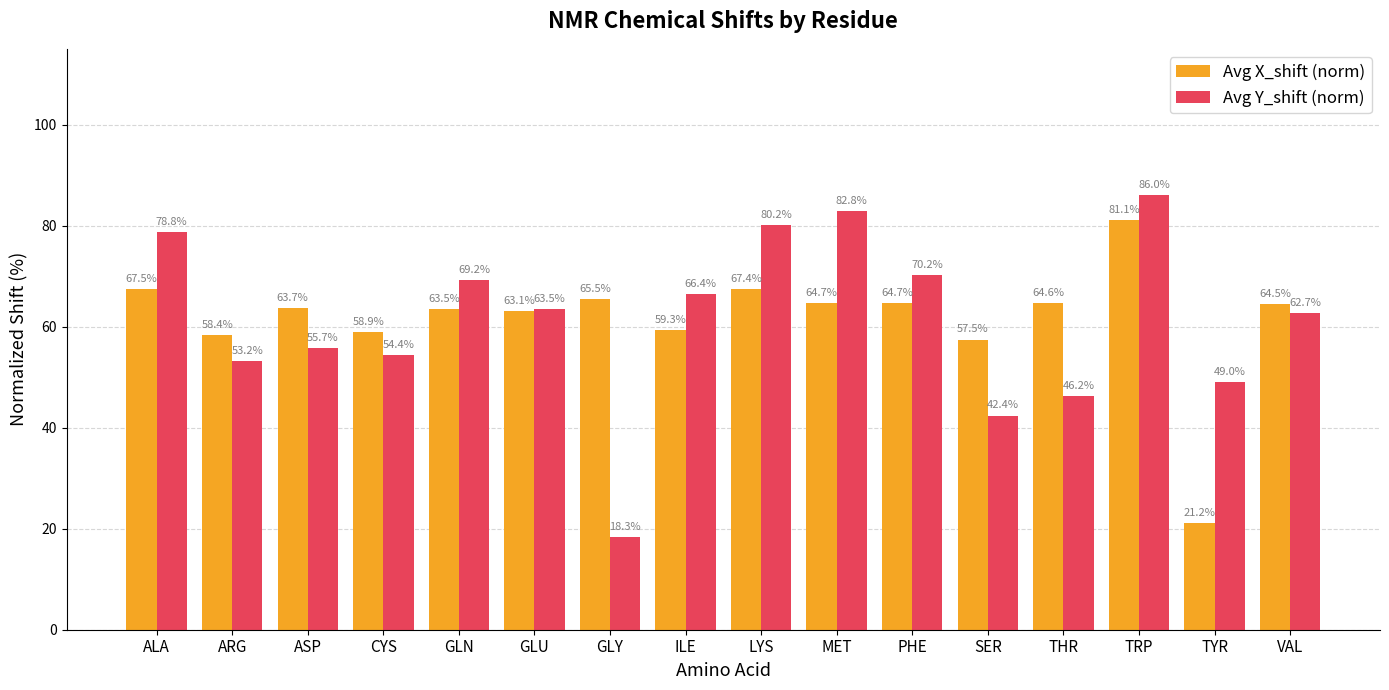

Reading left to right, what are all the values shown in this chart?

Avg X_shift (norm): ALA=67.5	ARG=58.4	ASP=63.7	CYS=58.9	GLN=63.5	GLU=63.1	GLY=65.5	ILE=59.3	LYS=67.4	MET=64.7	PHE=64.7	SER=57.5	THR=64.6	TRP=81.1	TYR=21.2	VAL=64.5
Avg Y_shift (norm): ALA=78.8	ARG=53.2	ASP=55.7	CYS=54.4	GLN=69.2	GLU=63.5	GLY=18.3	ILE=66.4	LYS=80.2	MET=82.8	PHE=70.2	SER=42.4	THR=46.2	TRP=86.0	TYR=49.0	VAL=62.7